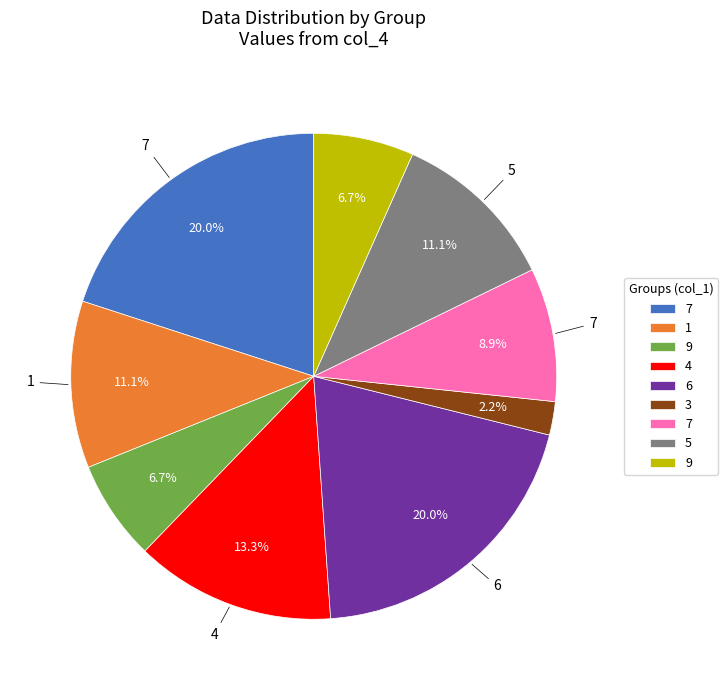

Count the number of slices in the pie.

9